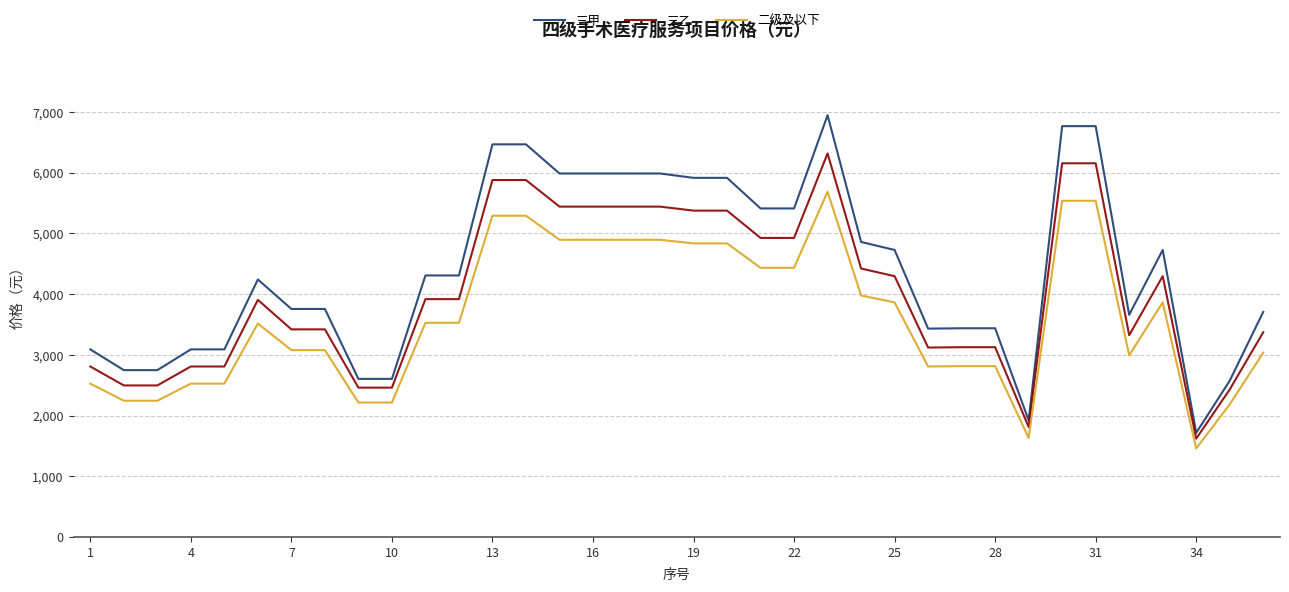

Which series has the largest total across all categories?

三甲